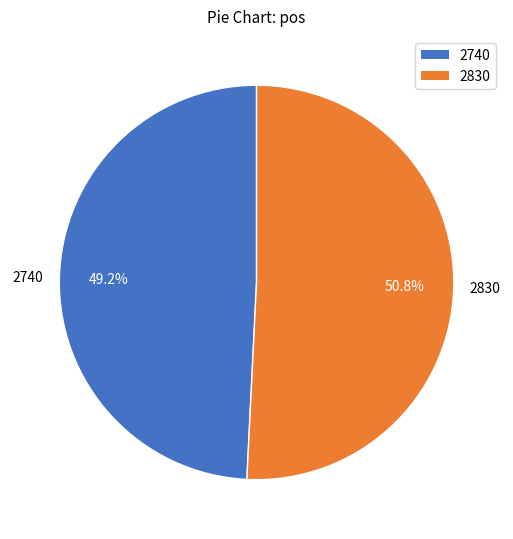

Count the number of slices in the pie.

2